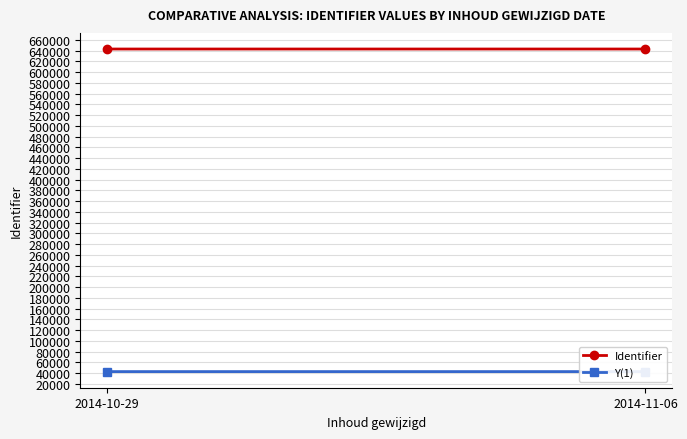

Rank the series by their maximum value, from lowest to highest.

Y(1), Identifier